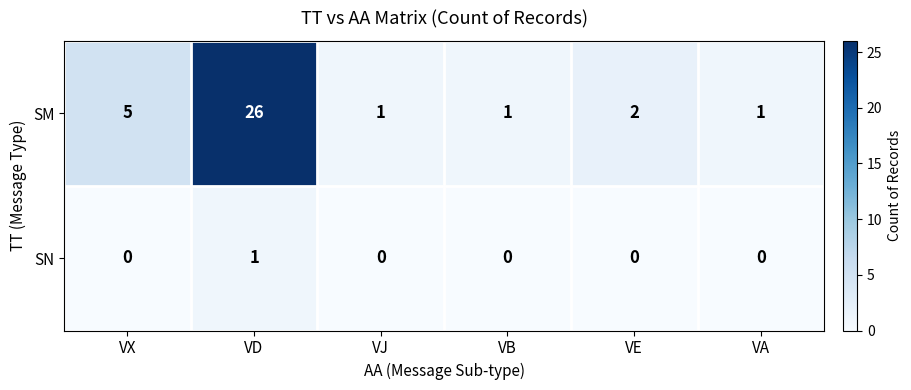

What is the difference between the maximum and minimum values in the SM series?

25